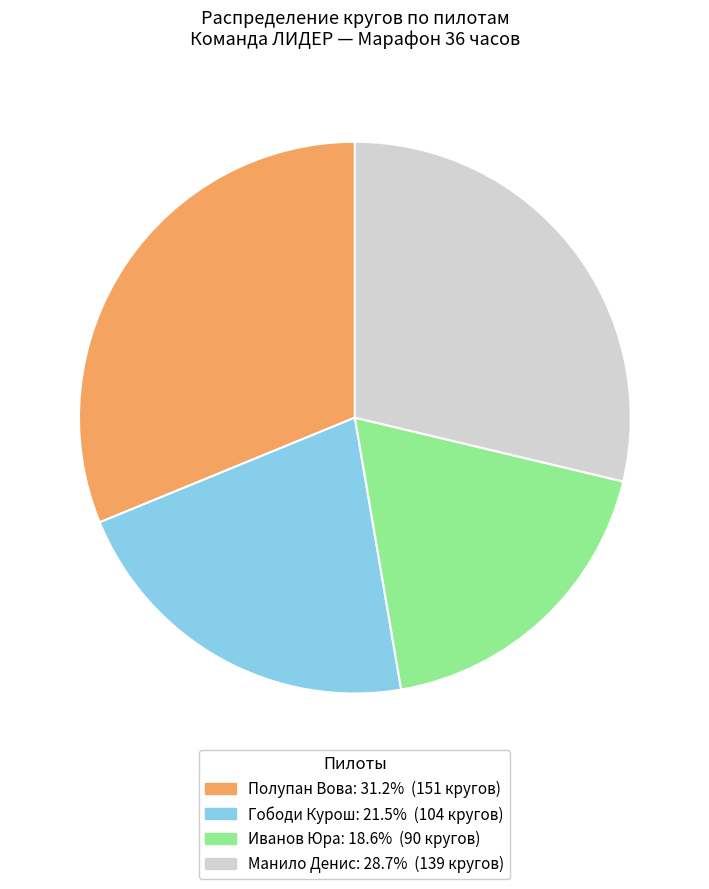

Do Иванов Юра and Гободи Курош together represent more than half of the pie?

No